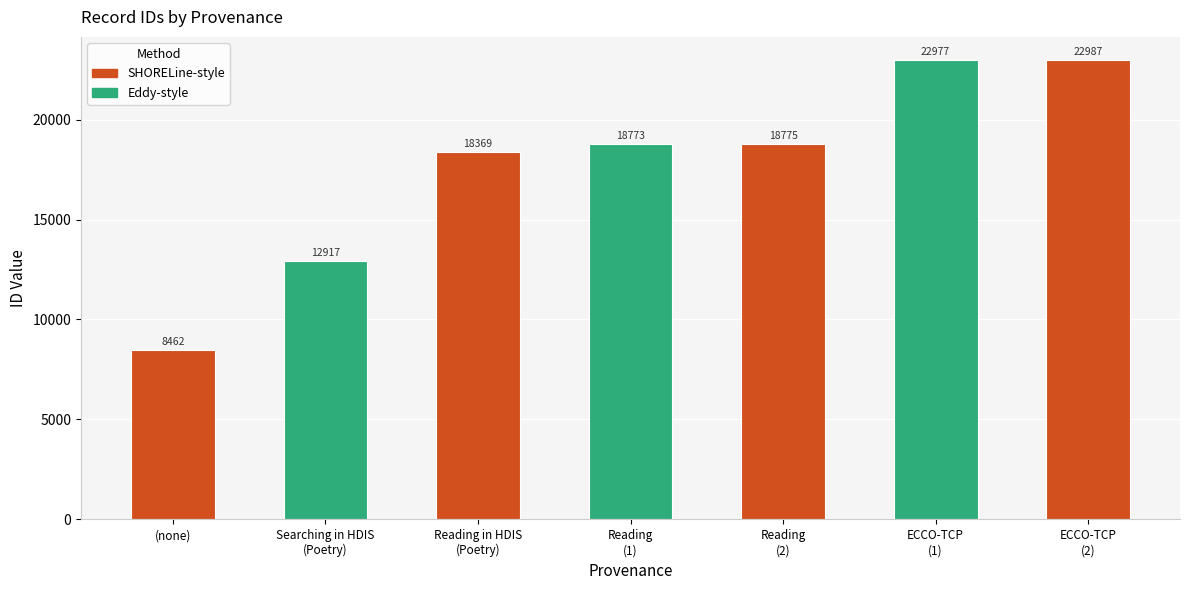

Rank the categories by value from lowest to highest.

(none), Searching in HDIS
(Poetry), Reading in HDIS
(Poetry), Reading
(1), Reading
(2), ECCO-TCP
(1), ECCO-TCP
(2)